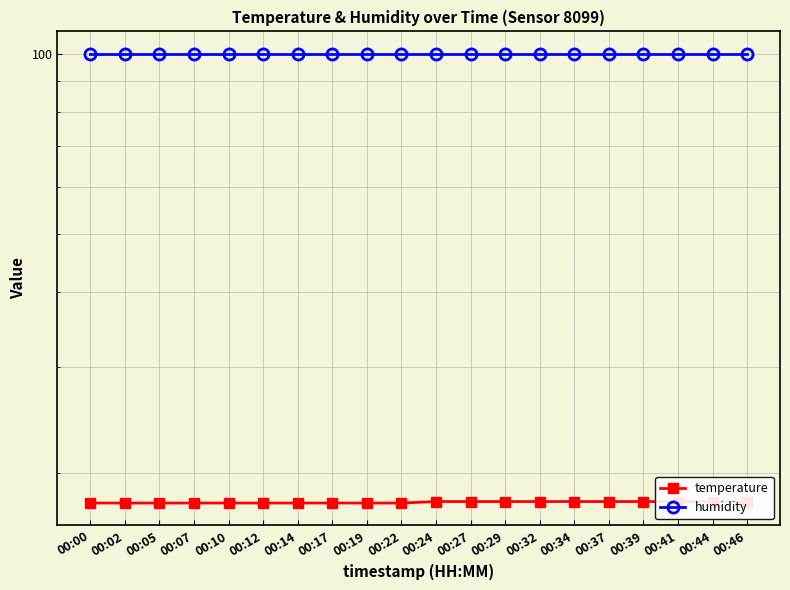

The temperature series shows 29.1 at 00:41. True or false?

False